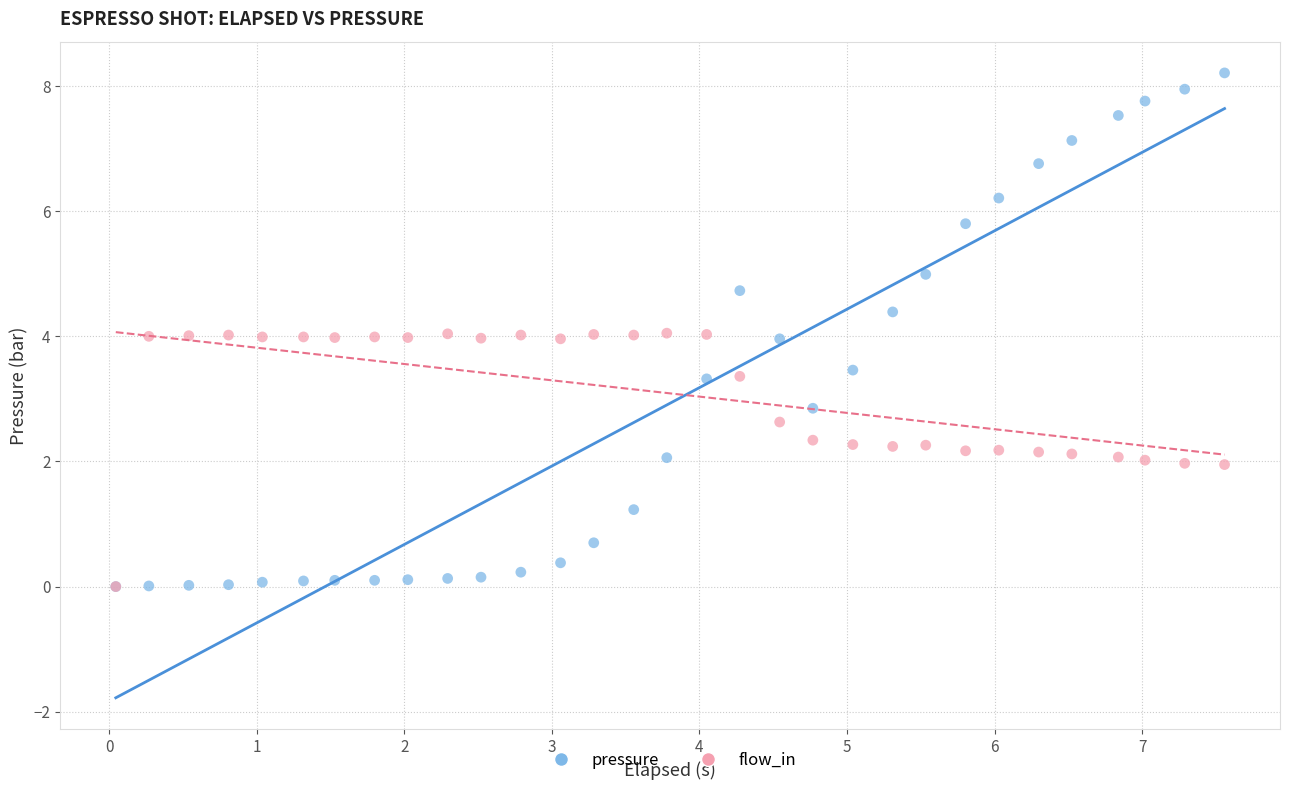

Which series has the widest spread of Y values?

pressure